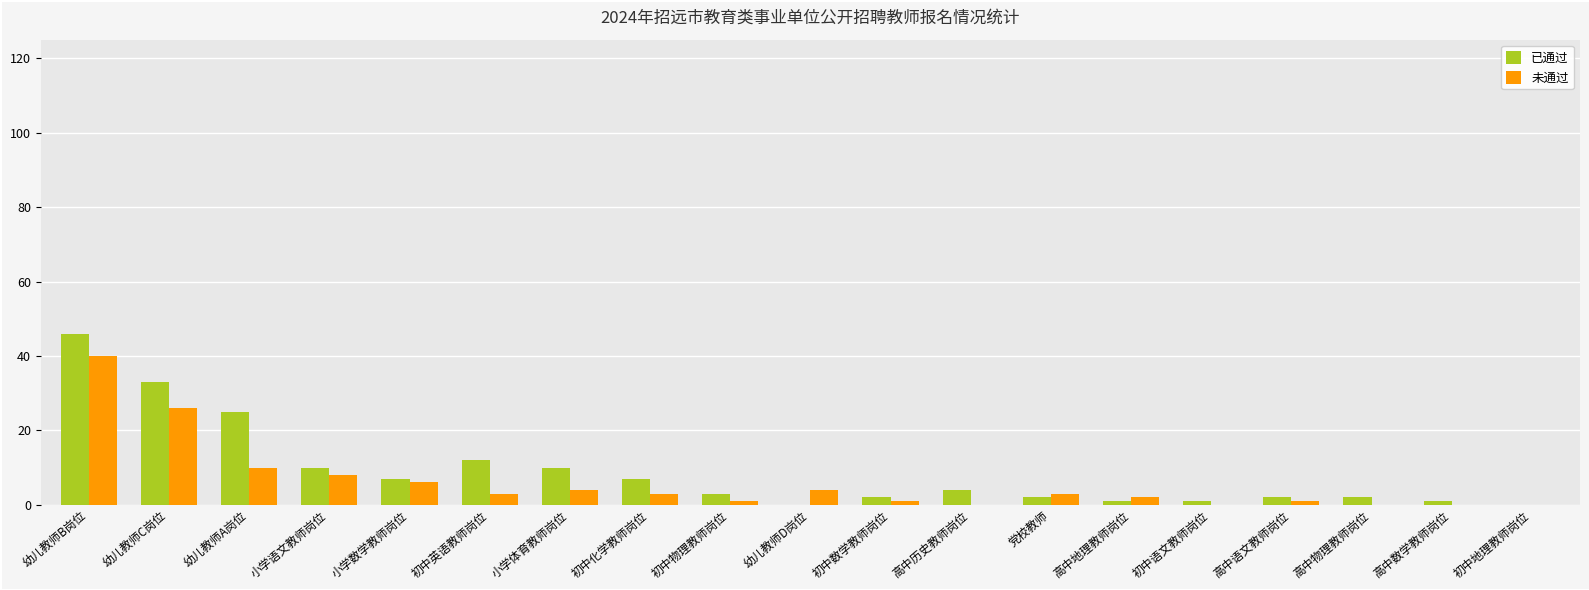

Which category has the highest value across all series?

幼儿教师B岗位